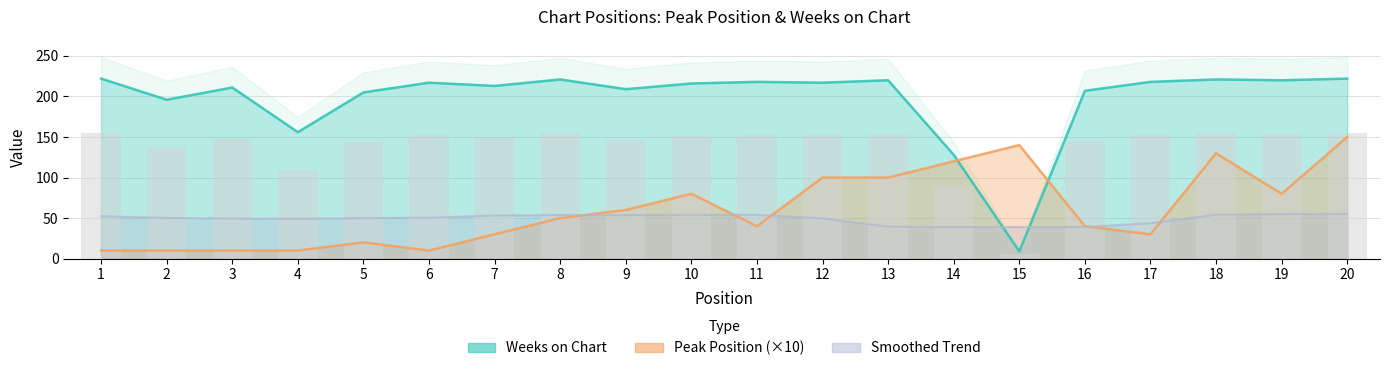

The Weeks on Chart series shows 217 at 12. True or false?

True